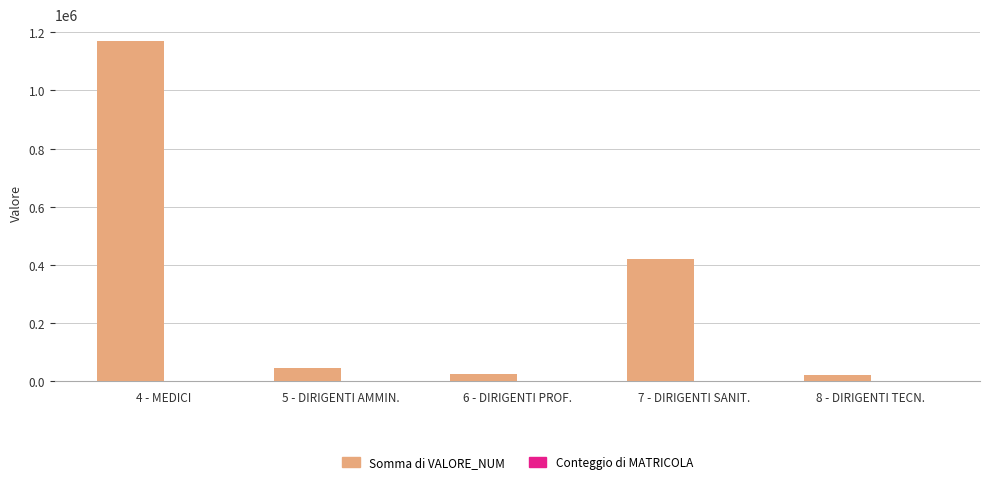

Which label corresponds to the largest value in the chart?

4 - MEDICI